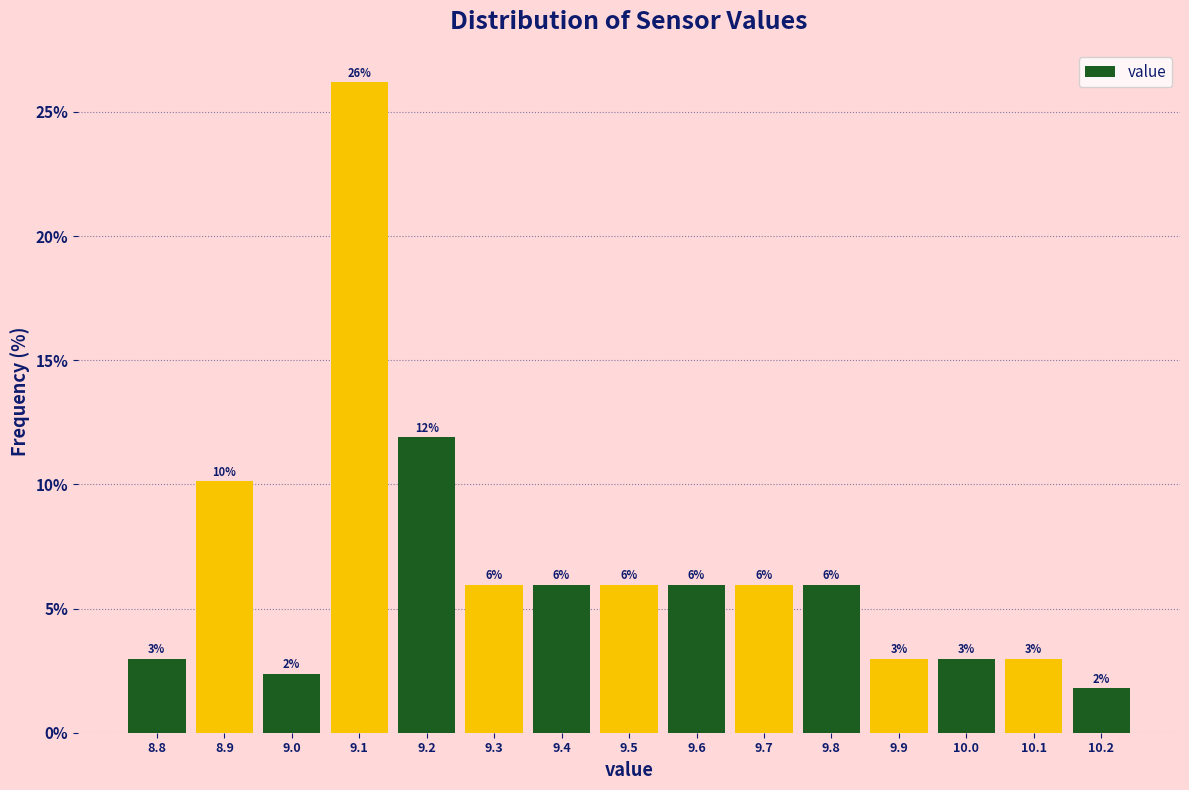

Which range on the x-axis has the tallest bar?

9.05 to 9.15